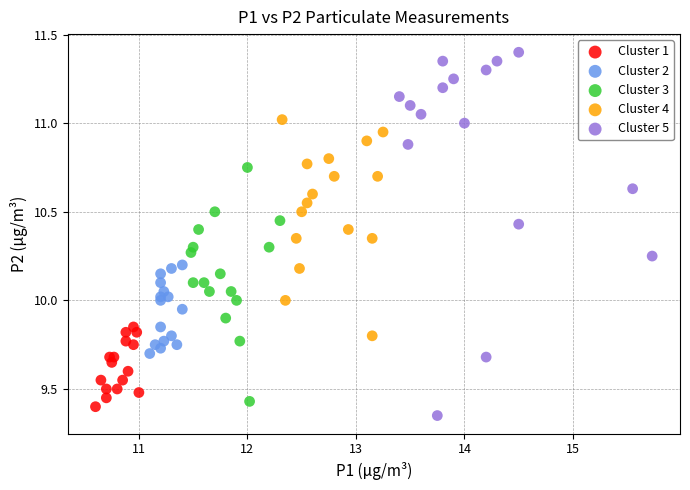

Which series contains the highest Y value?

Cluster 5